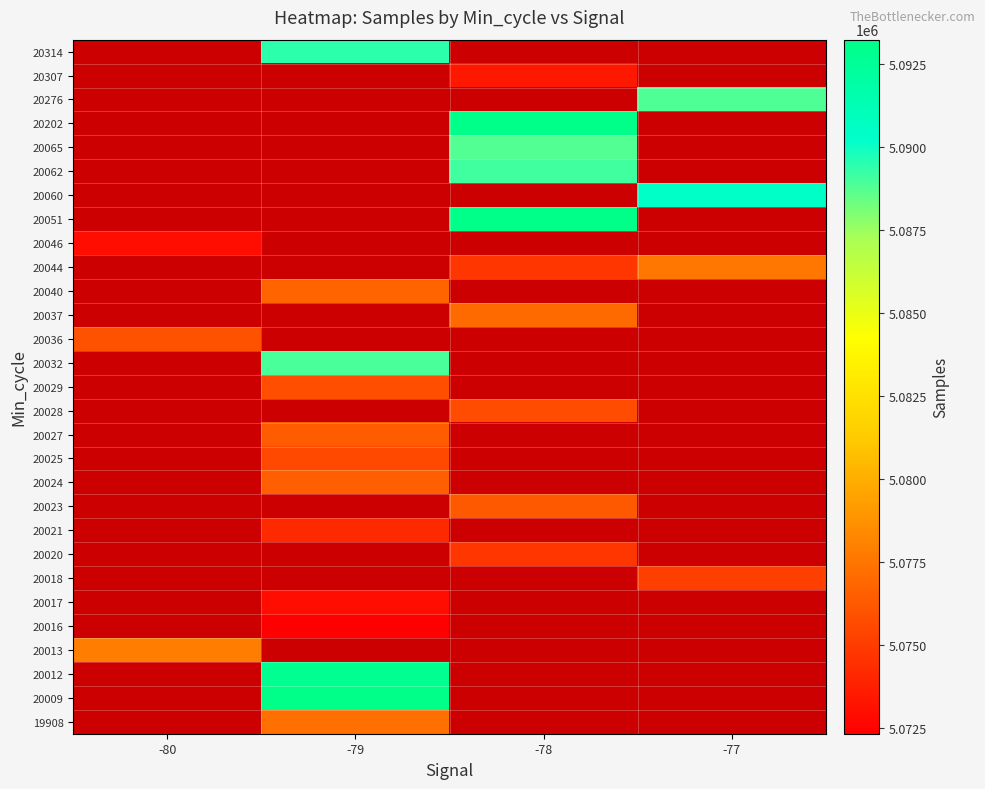

Reading left to right, extract all data points from this chart.

19908: -80=0	-79=5077267	-78=0	-77=0
20009: -80=0	-79=5093135	-78=0	-77=0
20012: -80=0	-79=5092814	-78=0	-77=0
20013: -80=5077883	-79=0	-78=0	-77=0
20016: -80=0	-79=5072338	-78=0	-77=0
20017: -80=0	-79=5072915	-78=0	-77=0
20018: -80=0	-79=0	-78=0	-77=5075179
20020: -80=0	-79=0	-78=5074773	-77=0
20021: -80=0	-79=5074177	-78=0	-77=0
20023: -80=0	-79=0	-78=5076311	-77=0
20024: -80=0	-79=5076548	-78=0	-77=0
20025: -80=0	-79=5075533	-78=0	-77=0
20027: -80=0	-79=5076404	-78=0	-77=0
20028: -80=0	-79=0	-78=5075728	-77=0
20029: -80=0	-79=5075798	-78=0	-77=0
20032: -80=0	-79=5088963	-78=0	-77=0
20036: -80=5076009	-79=0	-78=0	-77=0
20037: -80=0	-79=0	-78=5077055	-77=0
20040: -80=0	-79=5076765	-78=0	-77=0
20044: -80=0	-79=0	-78=5074773	-77=5077606
20046: -80=5072966	-79=0	-78=0	-77=0
20051: -80=0	-79=0	-78=5093221	-77=0
20060: -80=0	-79=0	-78=0	-77=5090415
20062: -80=0	-79=0	-78=5089147	-77=0
20065: -80=0	-79=0	-78=5088804	-77=0
20202: -80=0	-79=0	-78=5093246	-77=0
20276: -80=0	-79=0	-78=0	-77=5088860
20307: -80=0	-79=0	-78=5073461	-77=0
20314: -80=0	-79=5089416	-78=0	-77=0